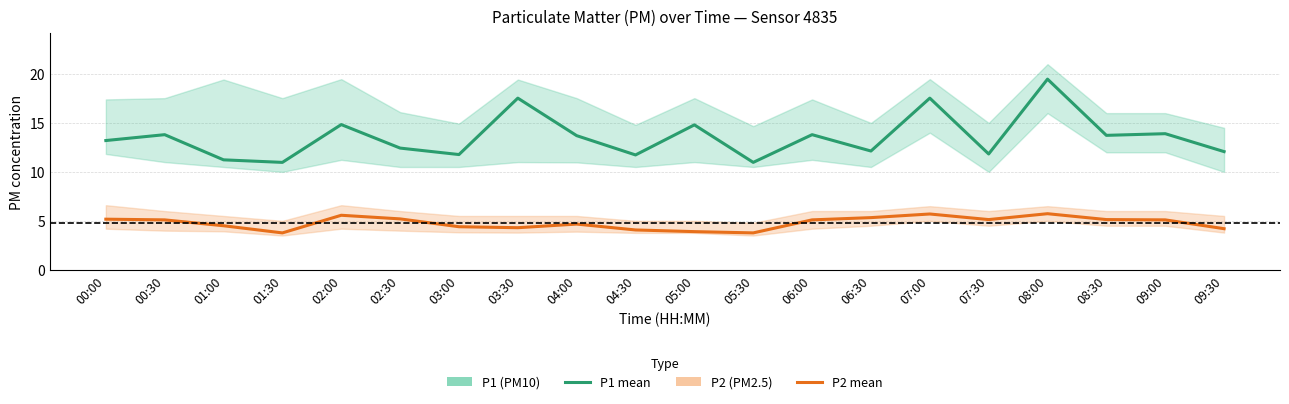

Which series has the largest total across all categories?

P1 (PM10)